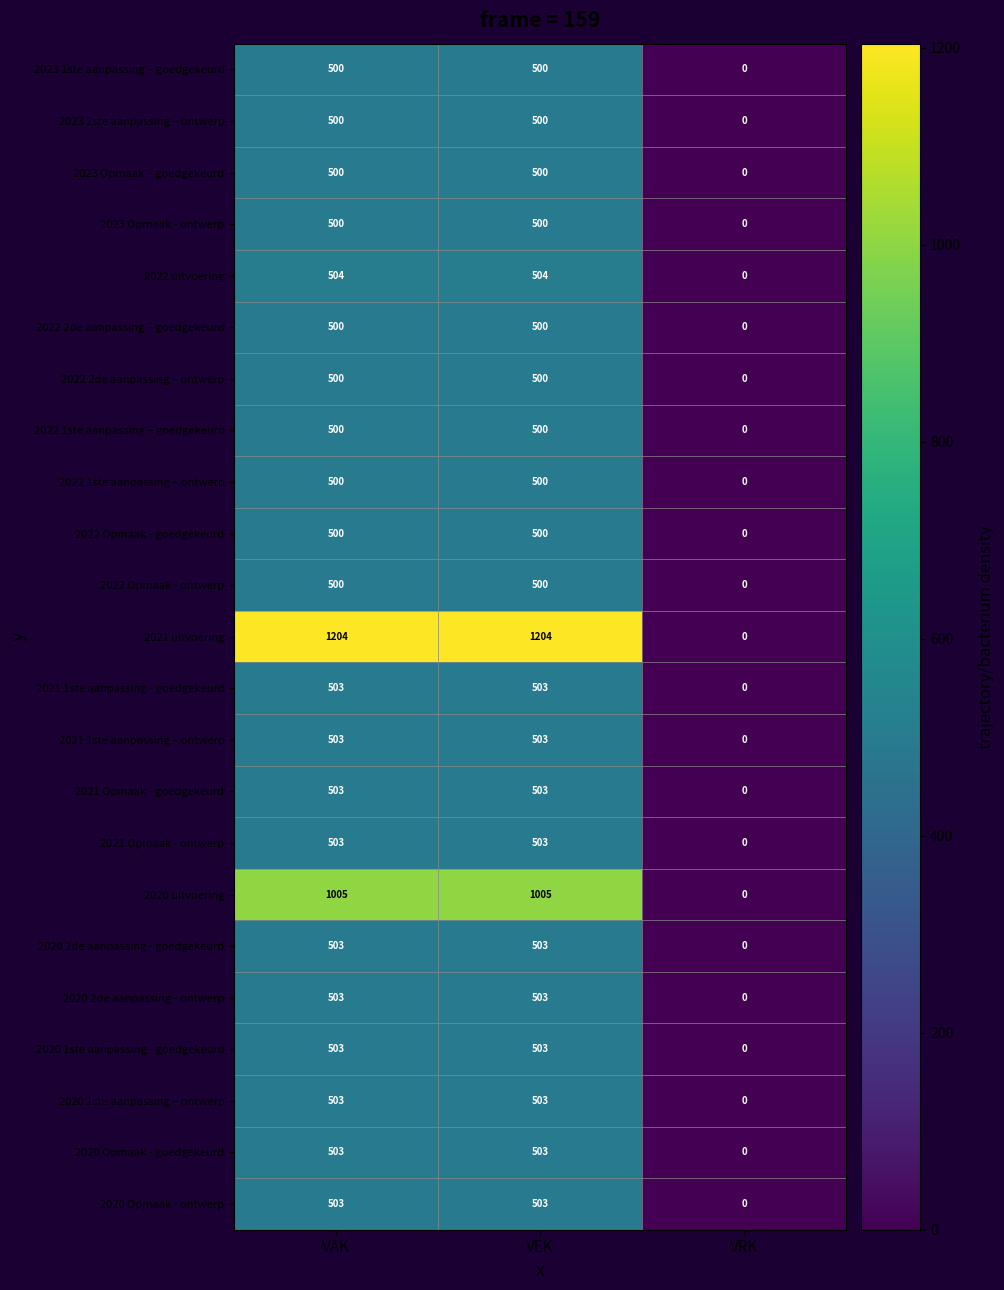

Which series has the largest range (max minus min)?

2021 uitvoering